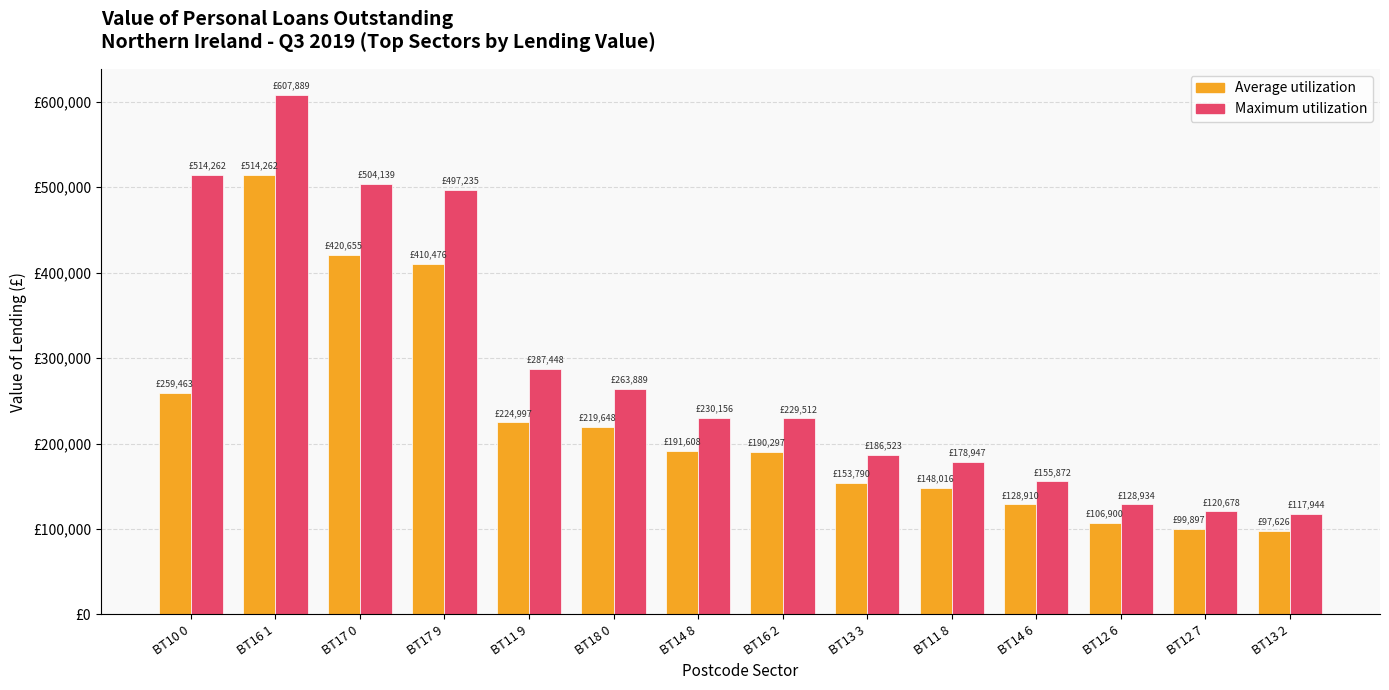

Which category has the highest value across all series?

BT16 1